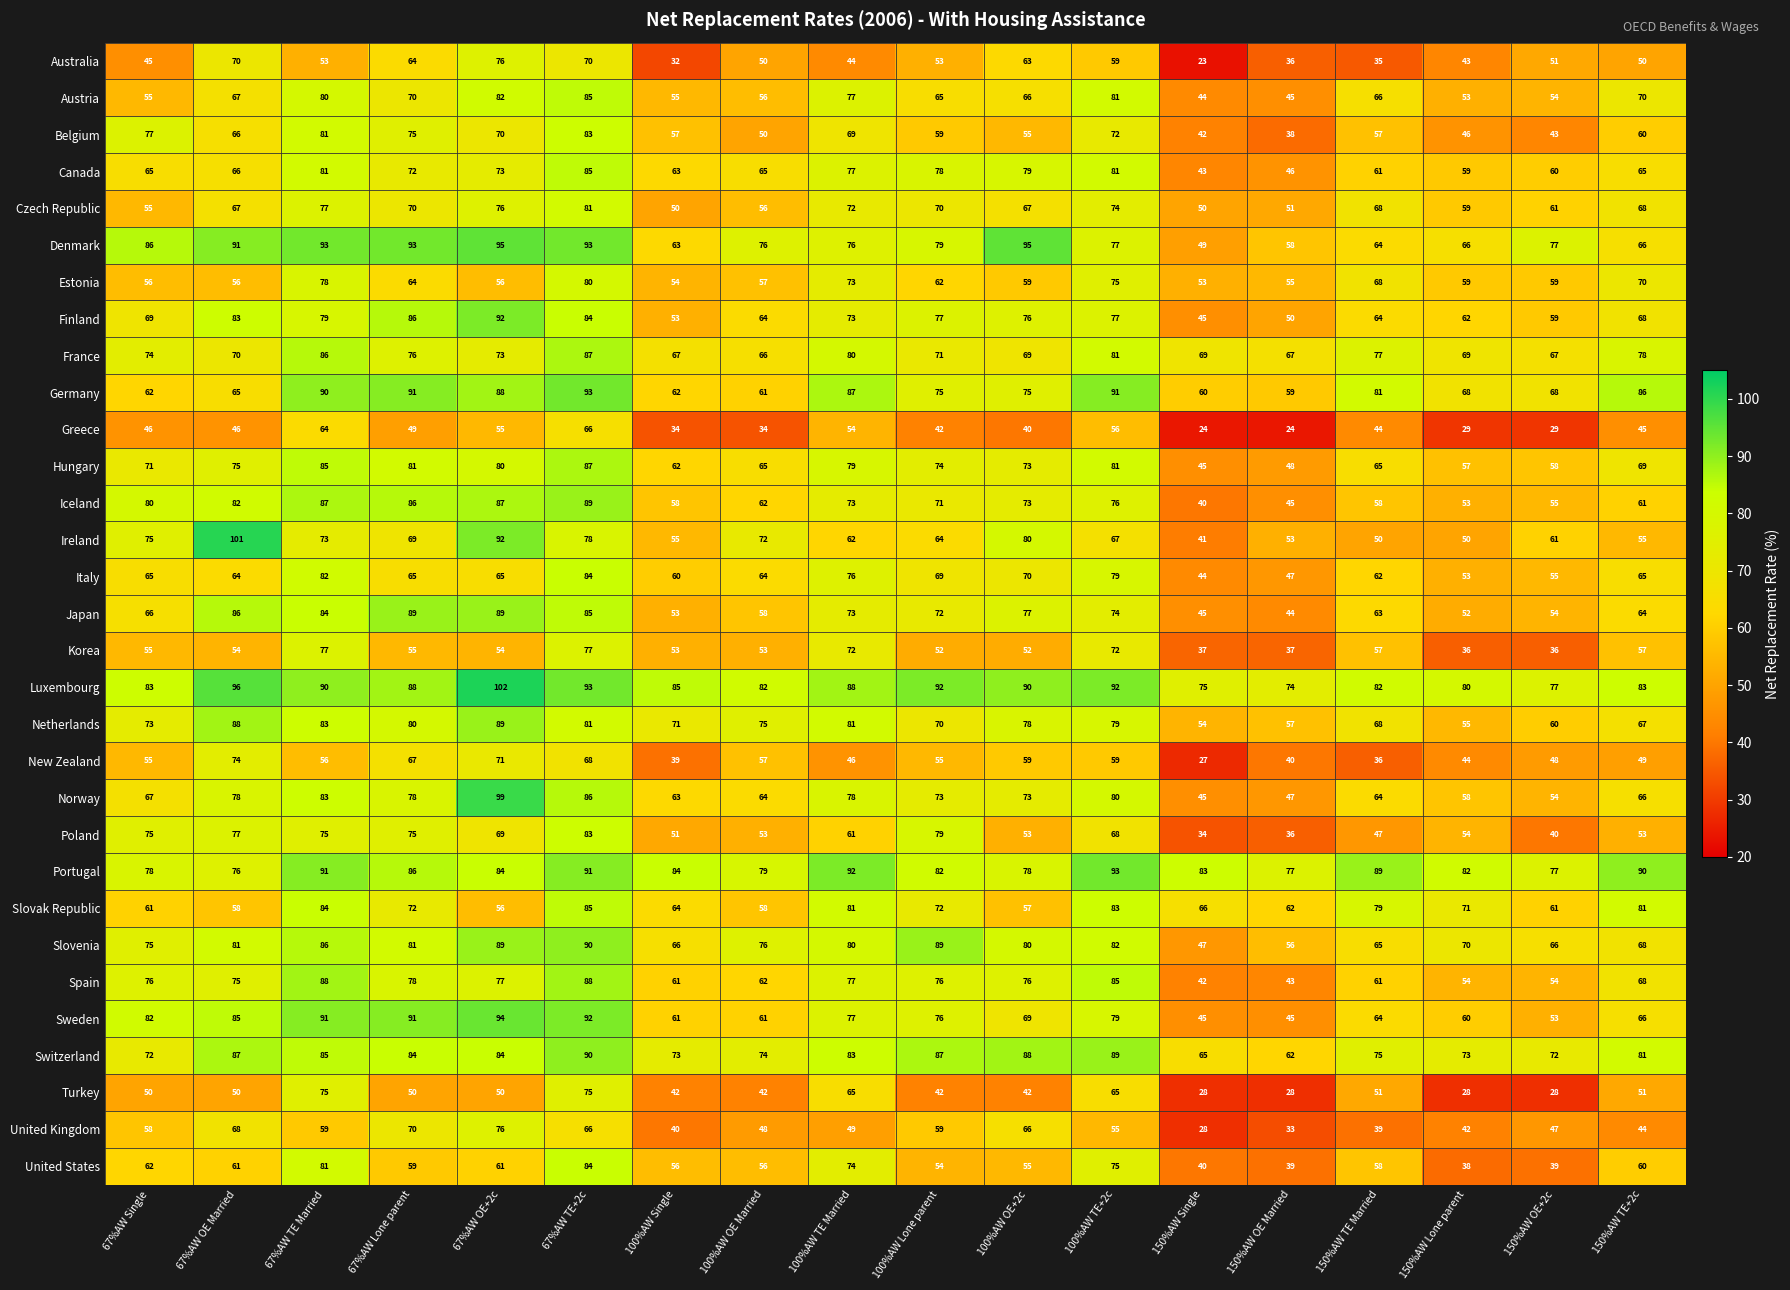

What is the maximum value for Luxembourg?

102